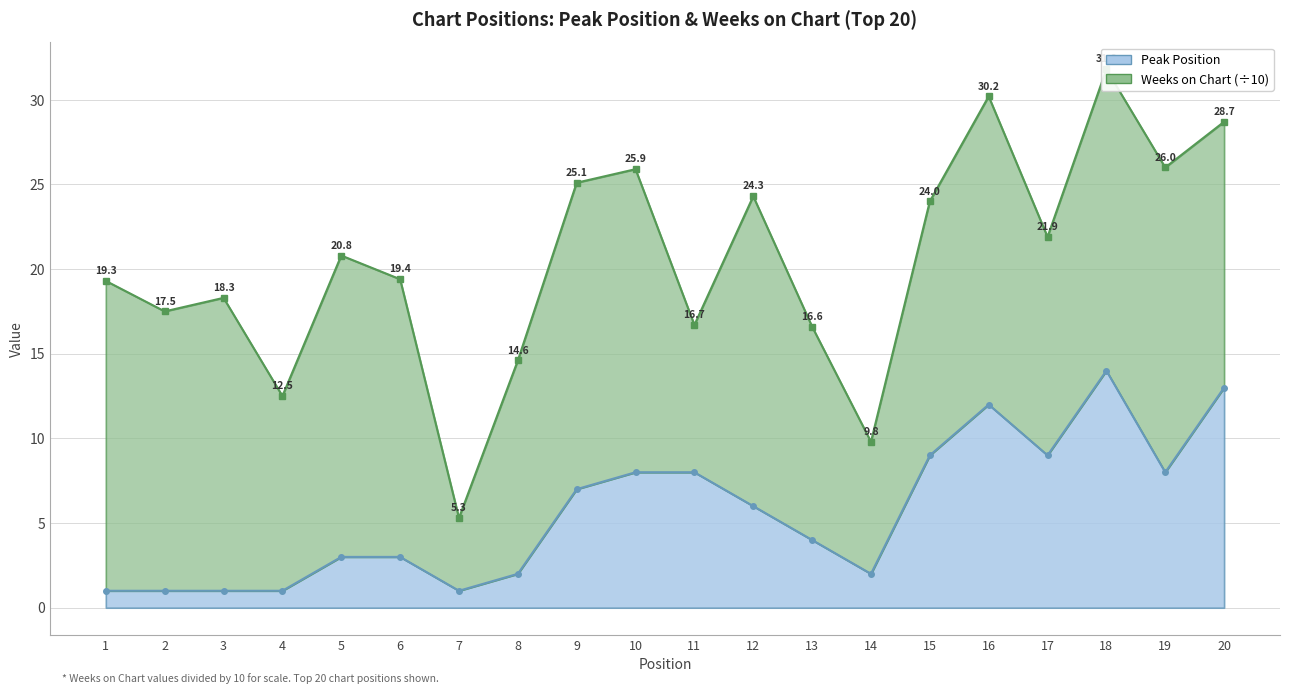

What is the value of the 14th point from the left?

2